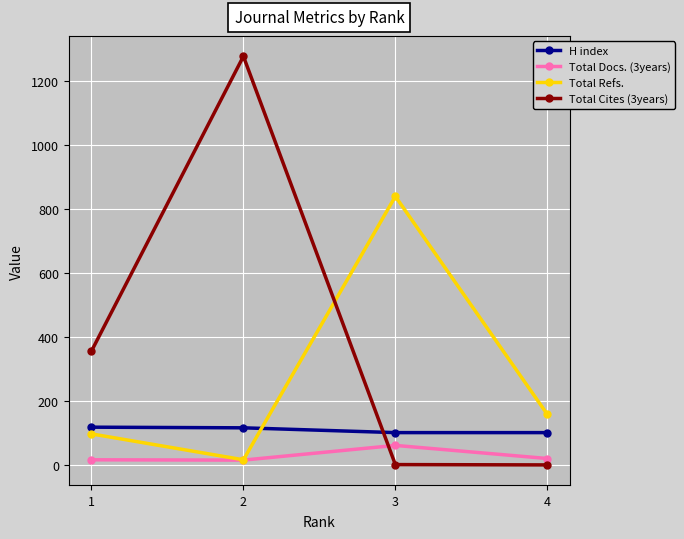

Rank the series by their maximum value, from lowest to highest.

Total Docs. (3years), H index, Total Refs., Total Cites (3years)